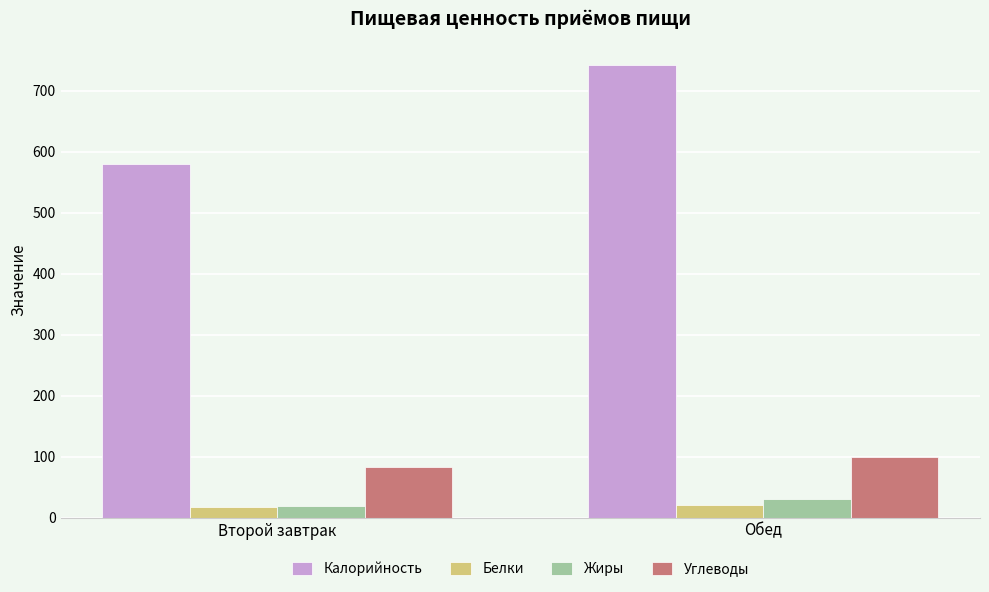

Which category has the lowest value in the Калорийность series?

Второй завтрак